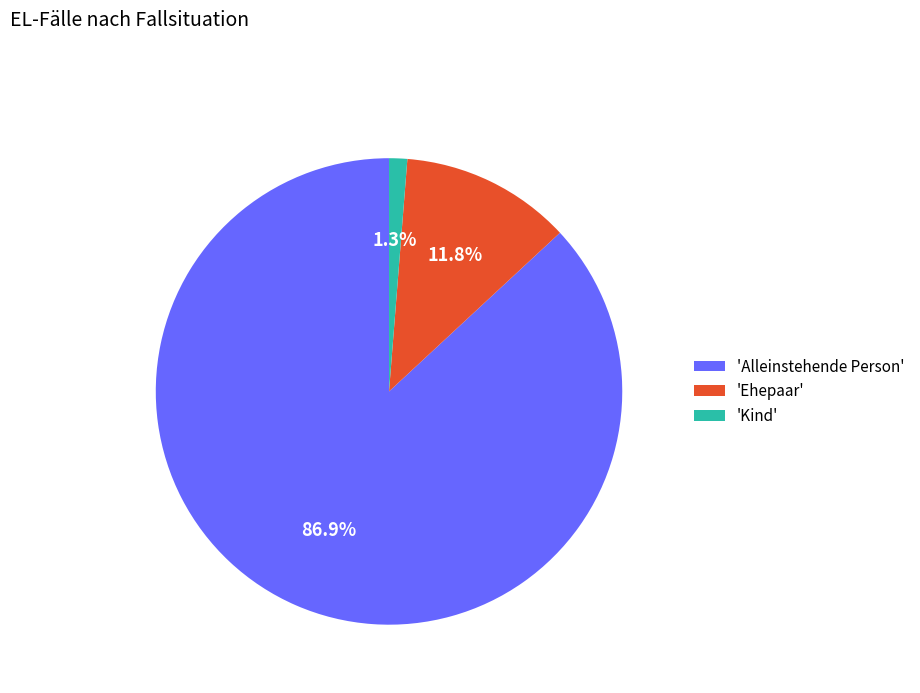

Do 'Alleinstehende Person' and 'Kind' together represent more than half of the pie?

Yes